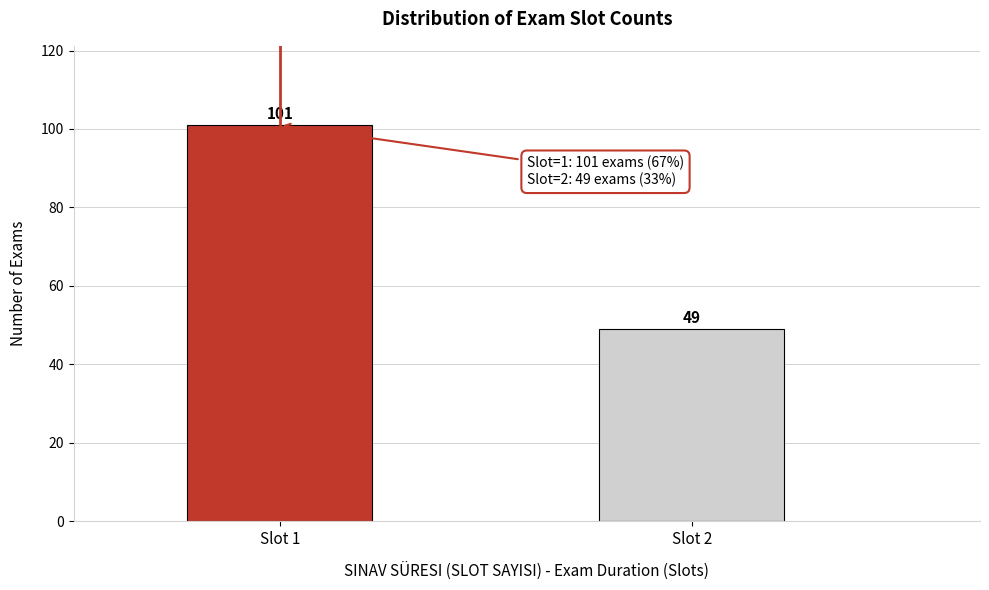

Reading left to right, extract all data points from this chart.

101	49